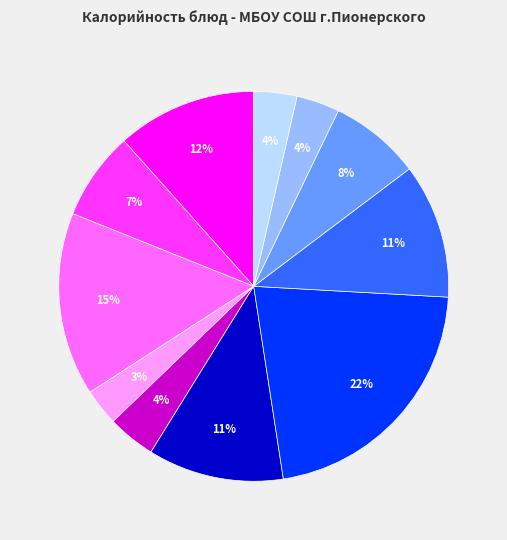

Is there any slice that represents more than half of the pie?

No